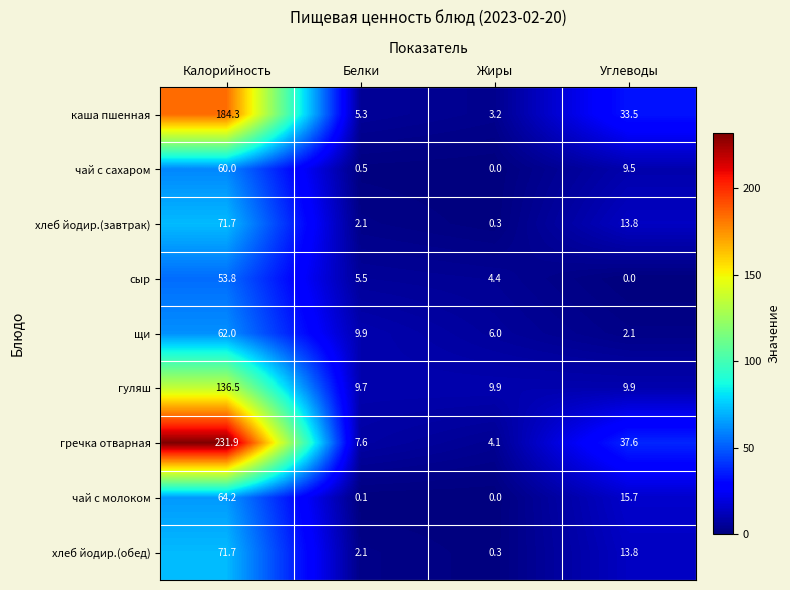

What is the total value across all series at Калорийность?

936.1